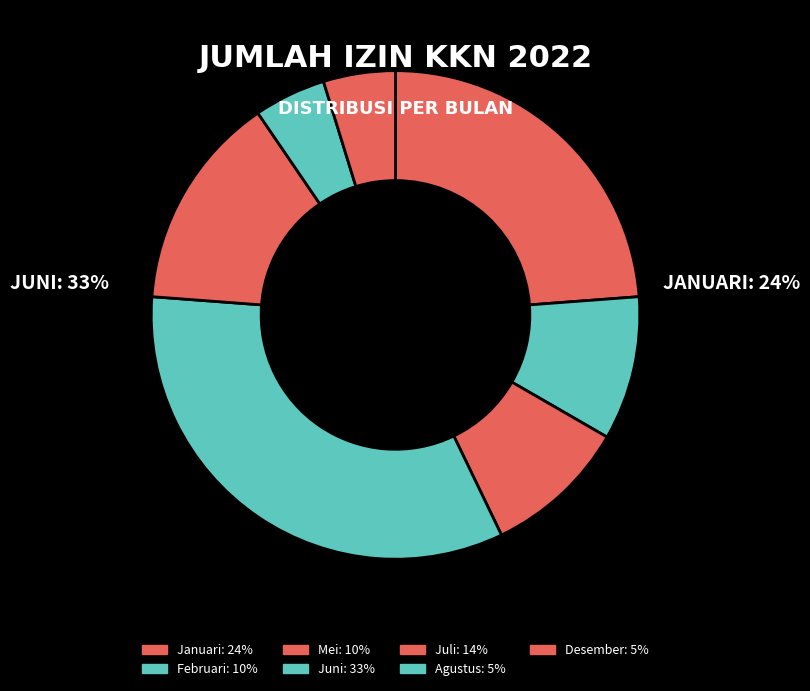

Count the number of slices in the pie.

7